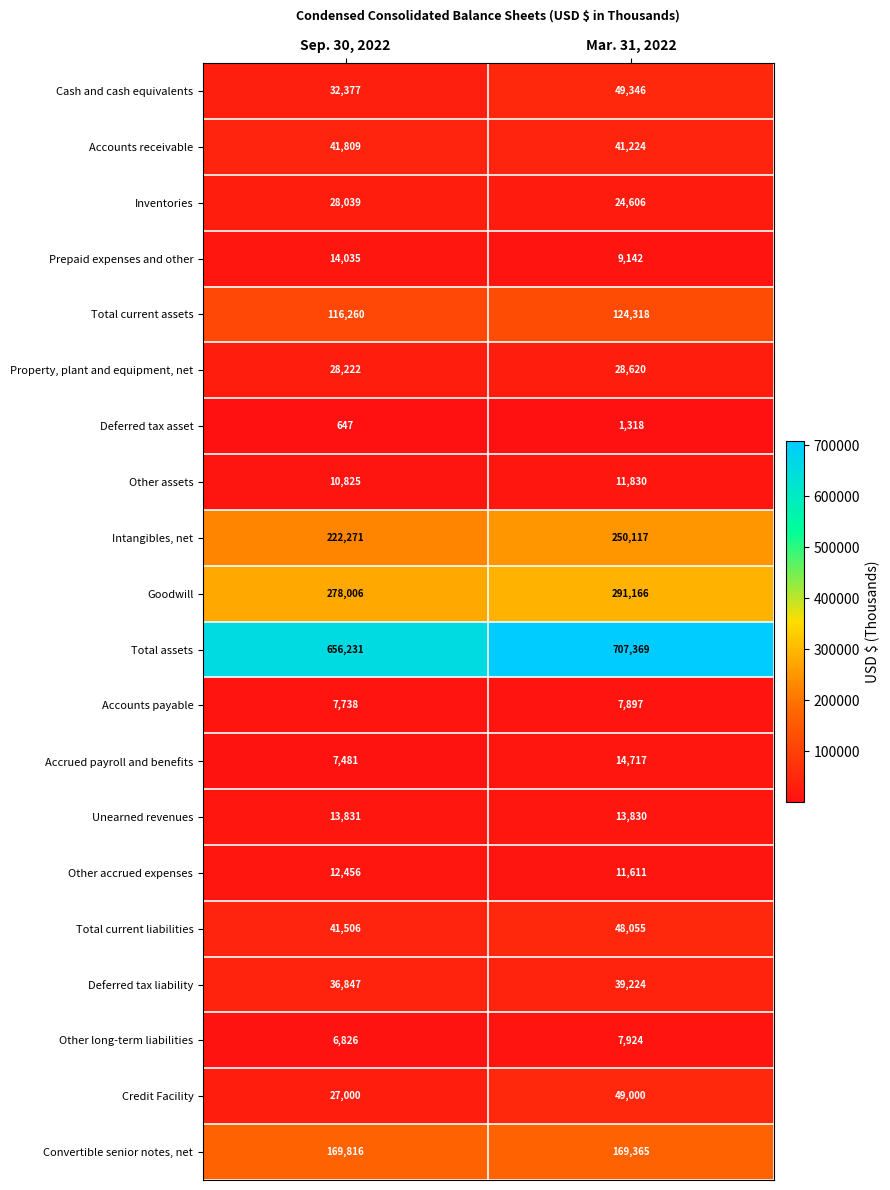

At which label is Convertible senior notes, net closest to 169590?

Mar. 31, 2022